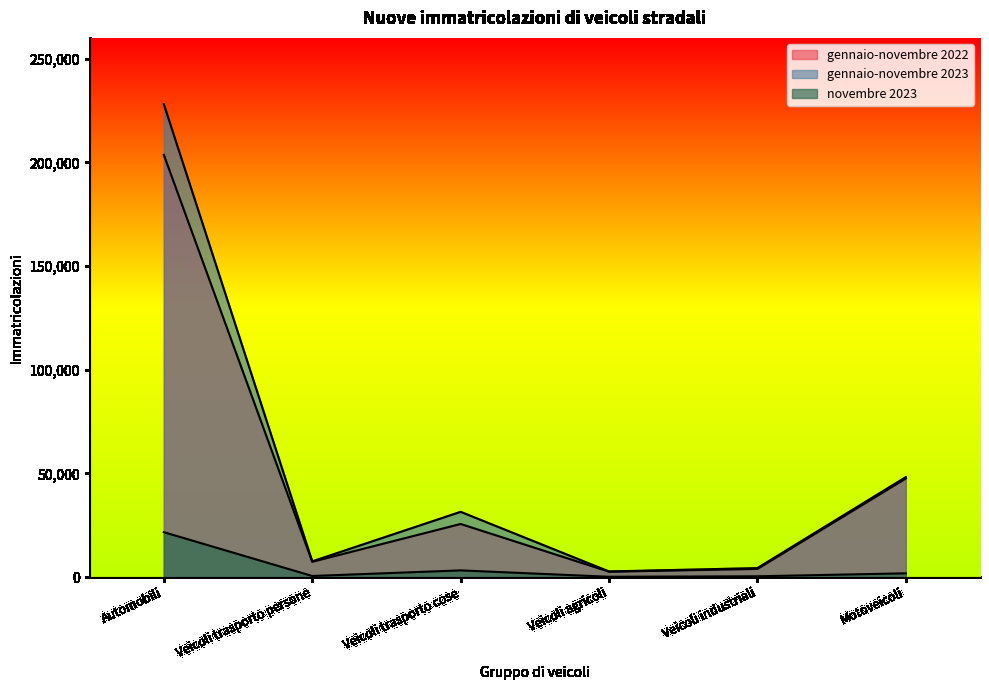

At how many categories does at least one series exceed 187576?

1